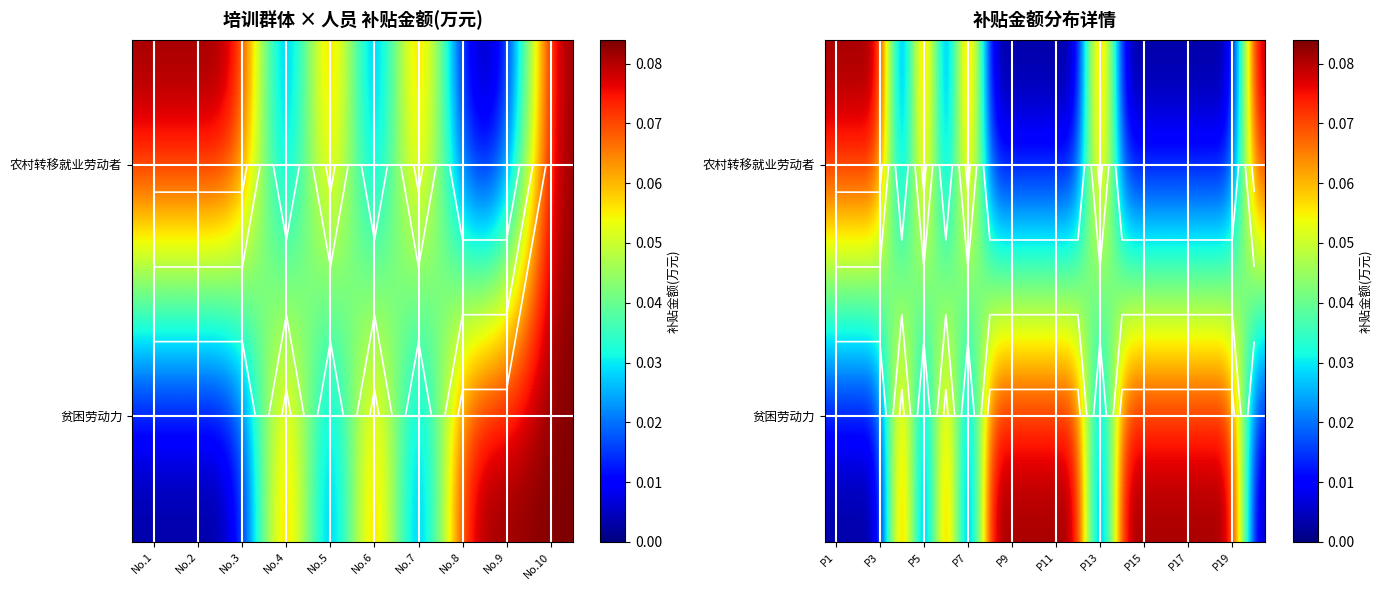

What is the sum of all 贫困劳动力 values?

1.1